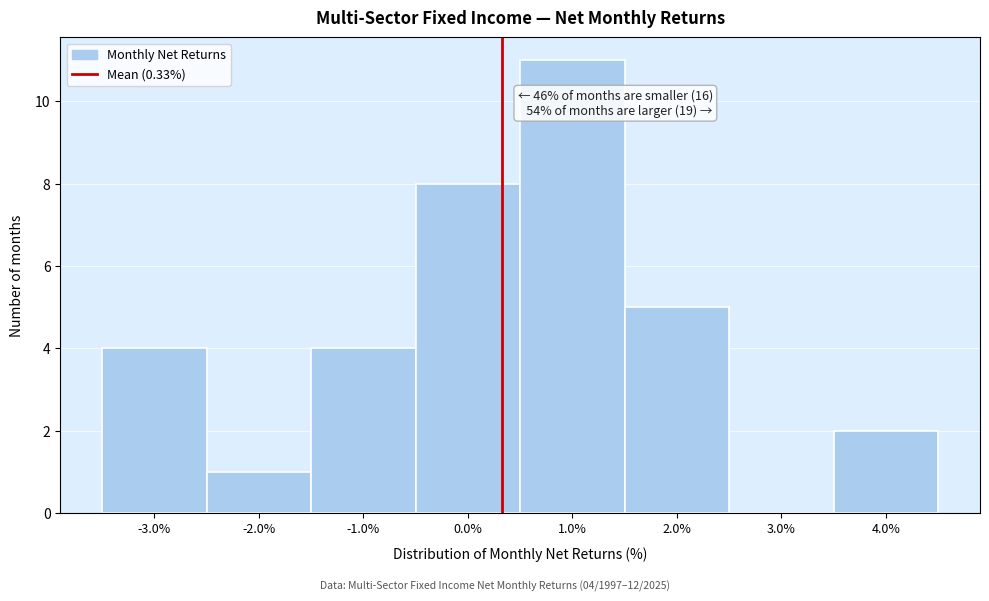

Which range on the x-axis has the tallest bar?

0.5 to 1.5